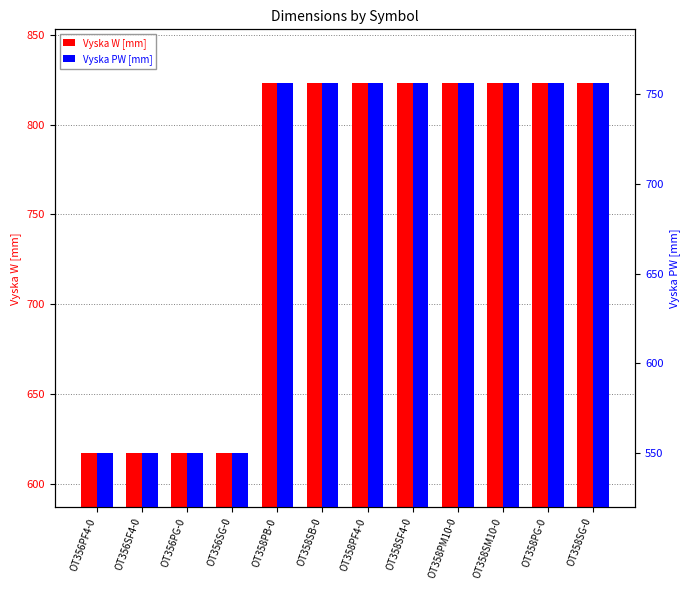

What is the difference between the maximum and minimum values in the Vyska W [mm] series?

206